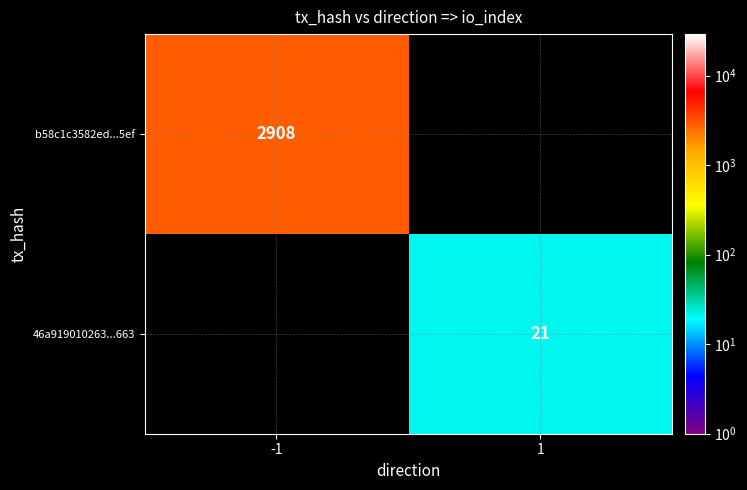

At how many categories does at least one series exceed 2414?

1